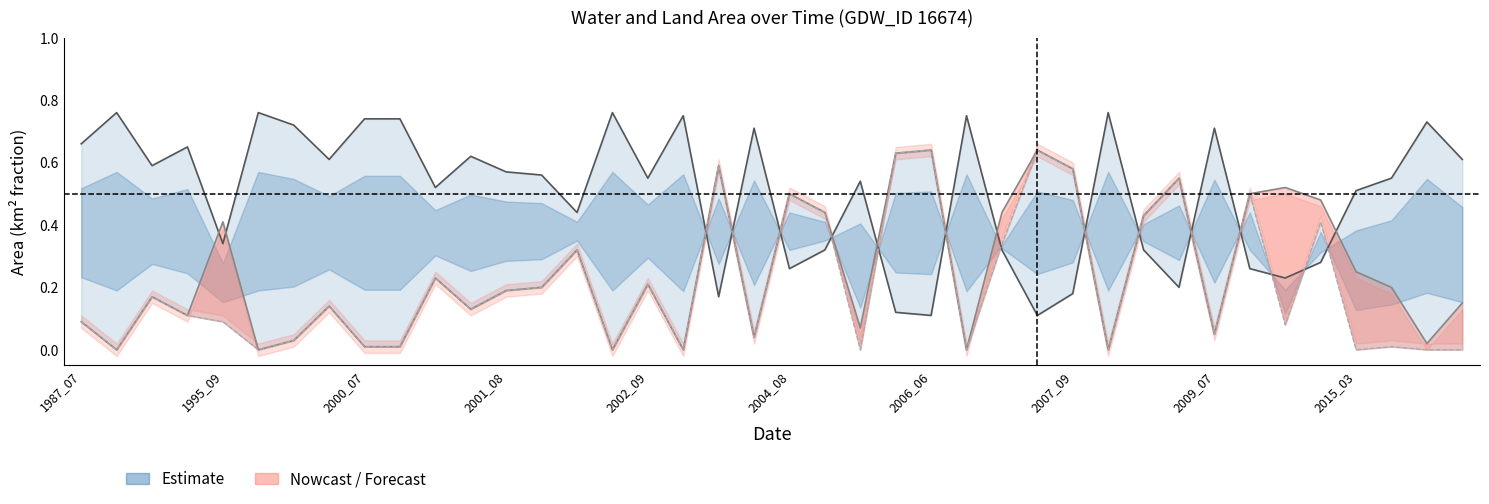

Where is the first local minimum for waterArea?

1995_09